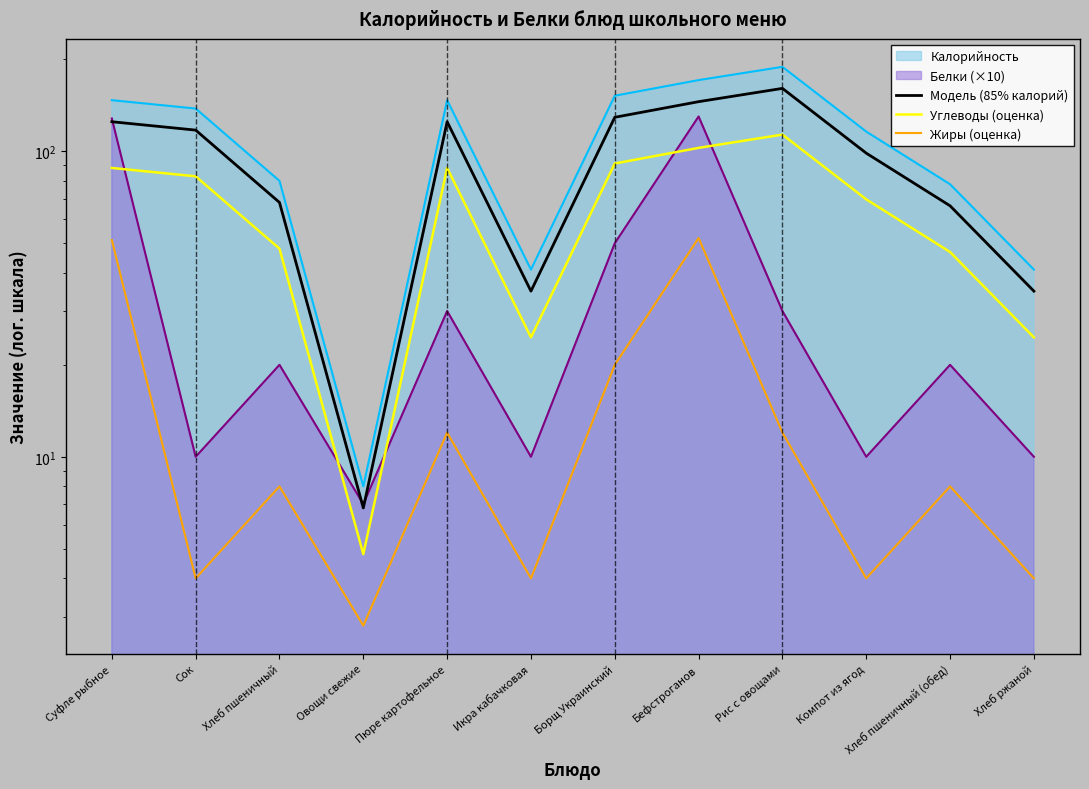

Reading left to right, list all the values displayed in this chart.

Модель (85% калорий): Суфле рыбное=125.0	Сок=117.3	Хлеб пшеничный=68.0	Овощи свежие=6.8	Пюре картофельное=125.0	Икра кабачковая=34.9	Борщ Украинский=129.2	Бефстроганов=145.3	Рис с овощами=160.7	Компот из ягод=98.6	Хлеб пшеничный (обед)=66.3	Хлеб ржаной=34.9
Углеводы (оценка): Суфле рыбное=88.2	Сок=82.8	Хлеб пшеничный=48.0	Овощи свежие=4.8	Пюре картофельное=88.2	Икра кабачковая=24.6	Борщ Украинский=91.2	Бефстроганов=102.6	Рис с овощами=113.4	Компот из ягод=69.6	Хлеб пшеничный (обед)=46.8	Хлеб ржаной=24.6
Жиры (оценка): Суфле рыбное=51.2	Сок=4.0	Хлеб пшеничный=8.0	Овощи свежие=2.8	Пюре картофельное=12.0	Икра кабачковая=4.0	Борщ Украинский=20.0	Бефстроганов=52.0	Рис с овощами=12.0	Компот из ягод=4.0	Хлеб пшеничный (обед)=8.0	Хлеб ржаной=4.0